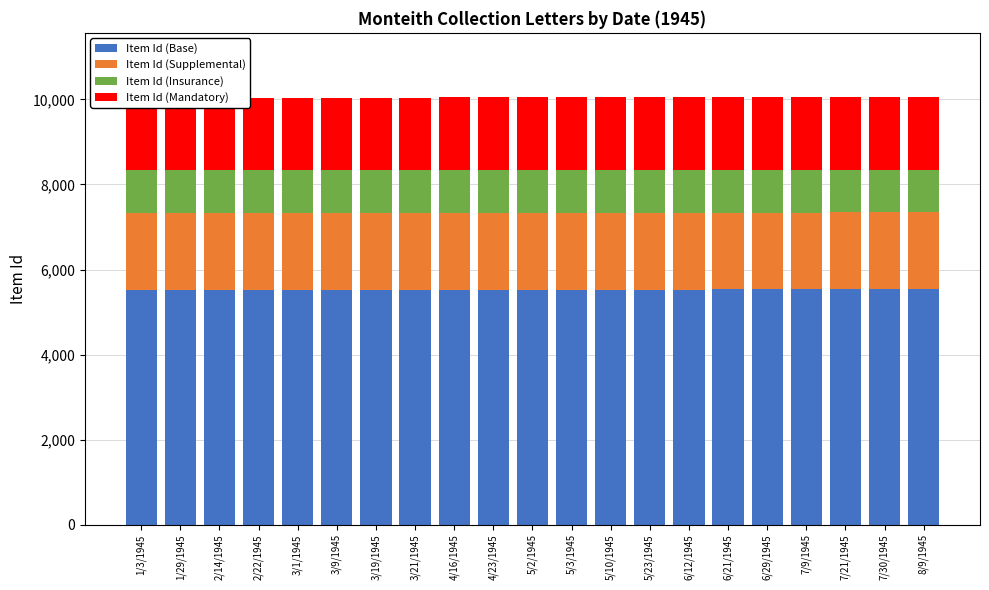

What is the sum of all Item Id (Mandatory) values?

35874.9